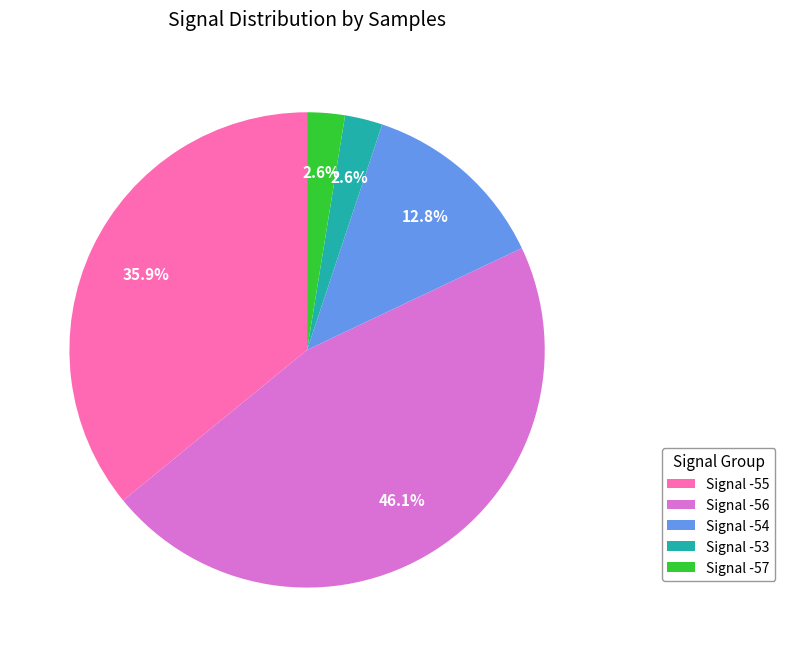

To the nearest percent, what percentage of the pie is Signal -56?

46%